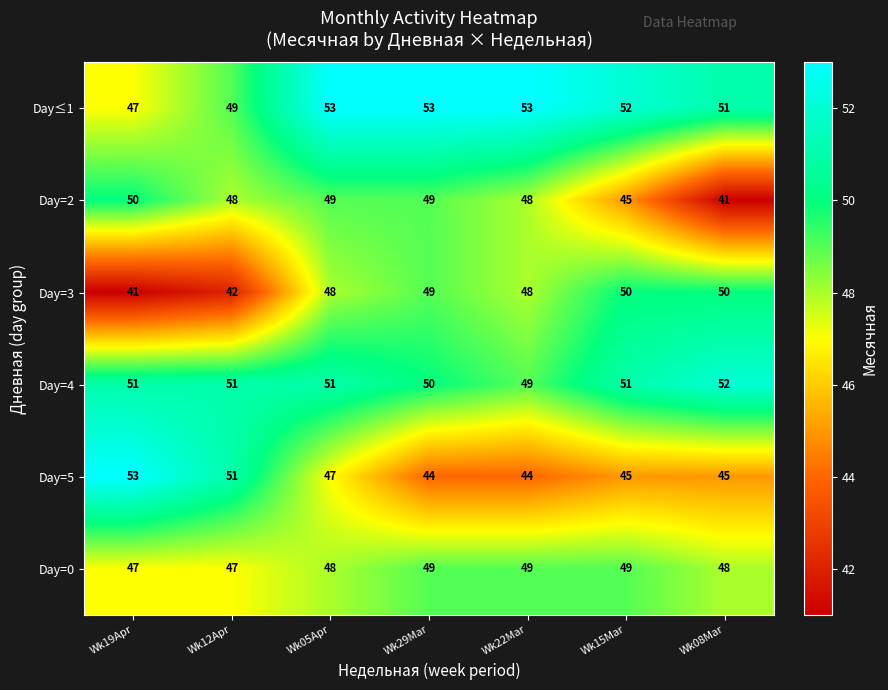

Between Wk15Mar and Wk08Mar, which series saw the biggest shift?

Day=2